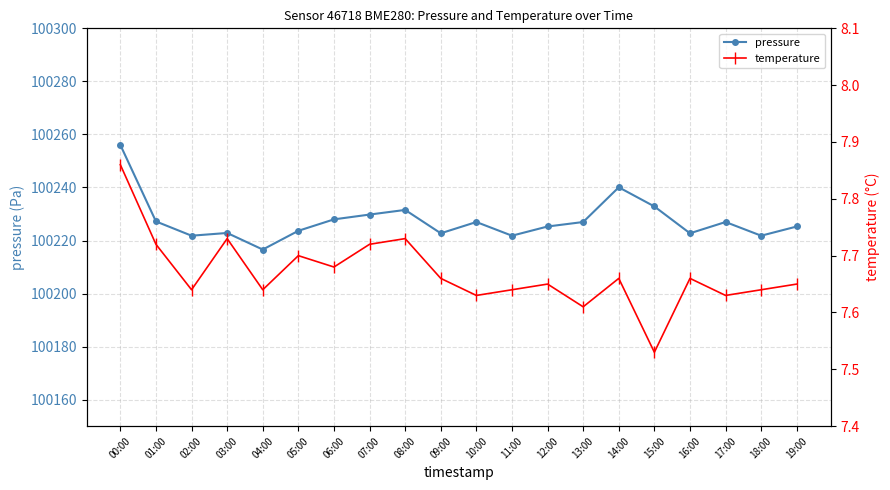

At how many categories does at least one series exceed 43856?

20